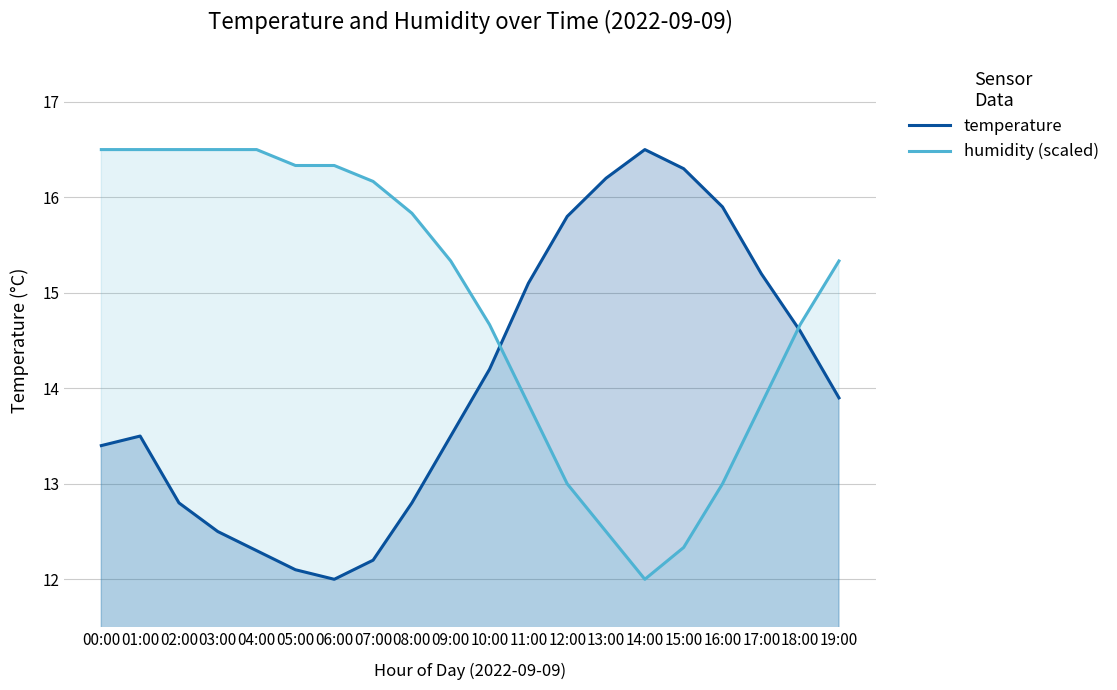

How many times do temperature and humidity (scaled) cross each other?

2